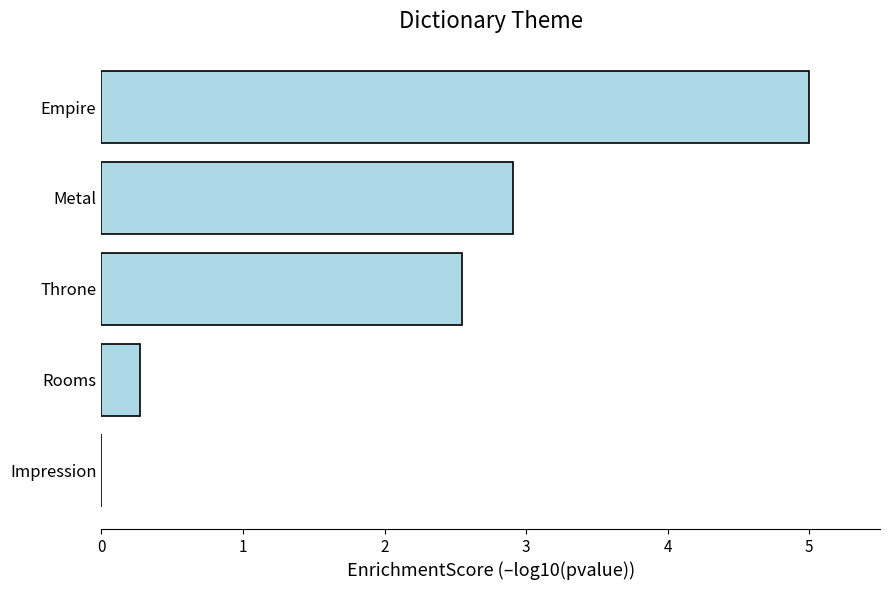

The chart shows a value of 3.0 at Impression. True or false?

False